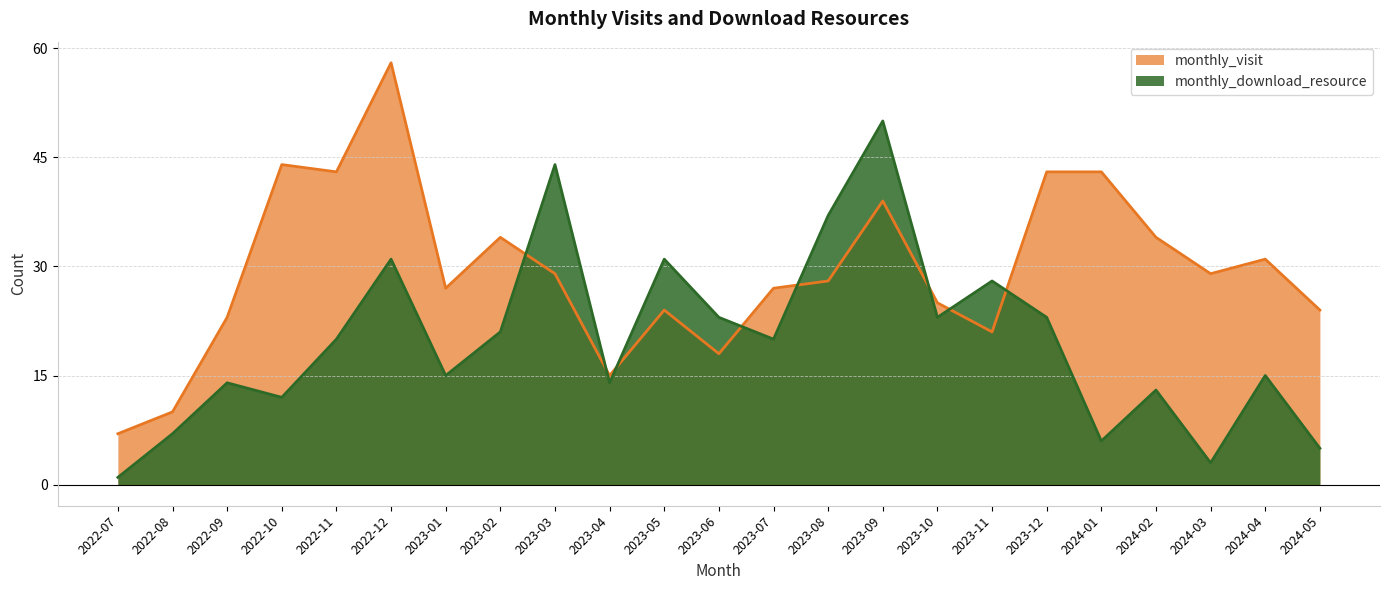

Reading left to right, extract all data points from this chart.

monthly_visit: 7	10	23	44	43	58	27	34	29	15	24	18	27	28	39	25	21	43	43	34	29	31	24
monthly_download_resource: 1	7	14	12	20	31	15	21	44	14	31	23	20	37	50	23	28	23	6	13	3	15	5